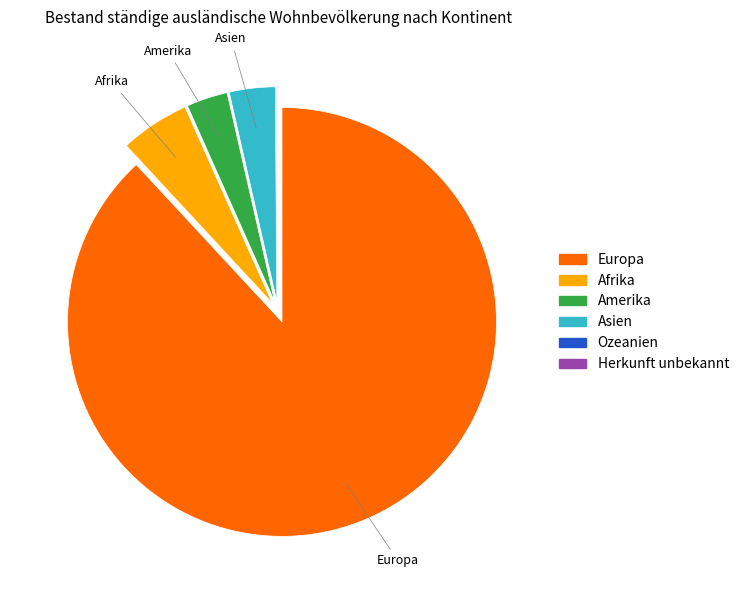

Which slice is the largest?

Europa